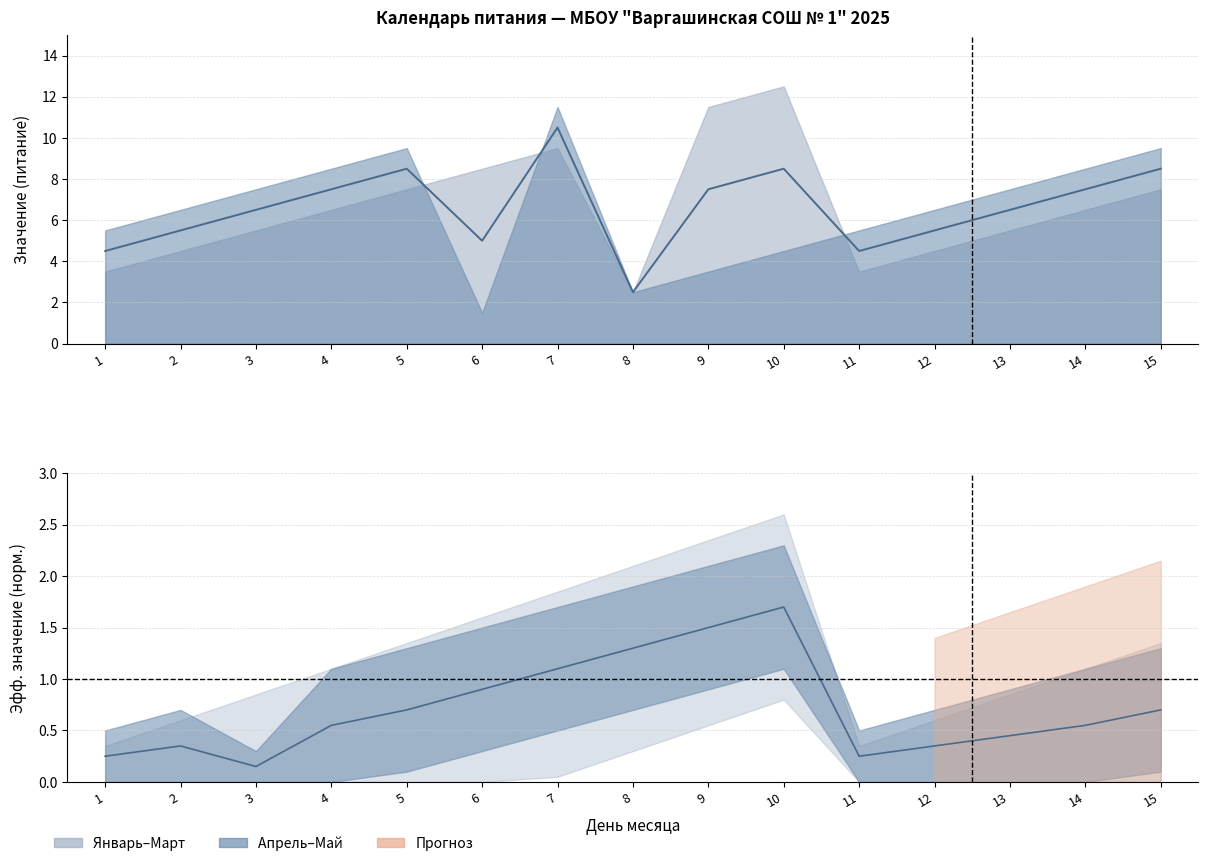

Reading left to right, extract all data points from this chart.

4.5	5.5	6.5	7.5	8.5	5.0	10.5	2.5	7.5	8.5	4.5	5.5	6.5	7.5	8.5